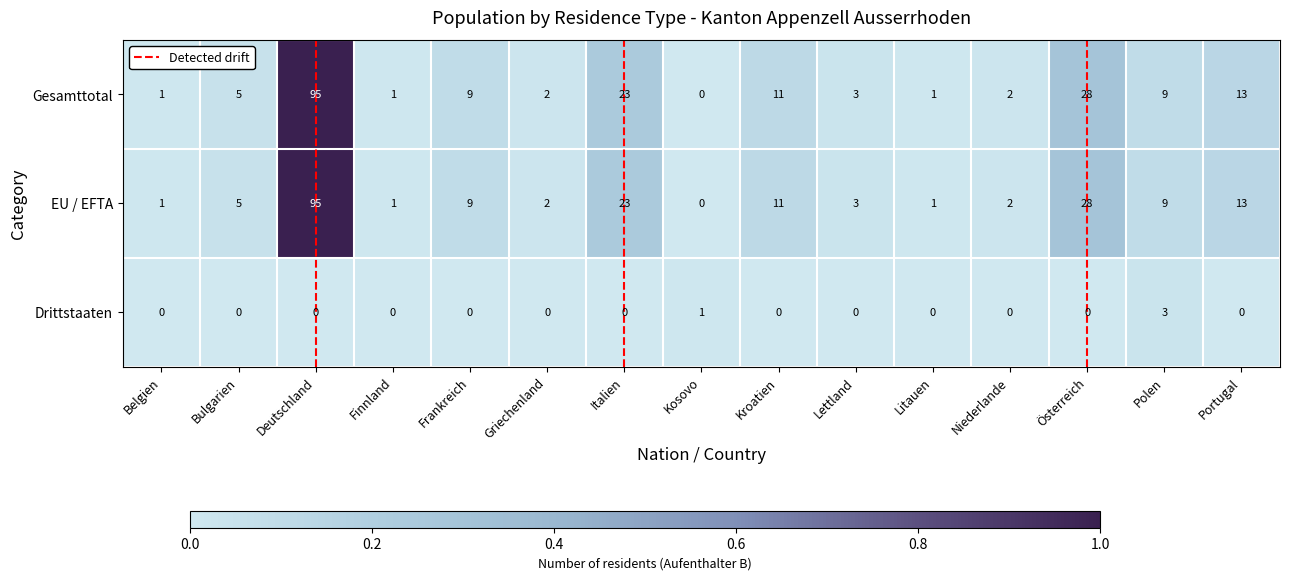

At which category is the sum across all series the highest?

Deutschland